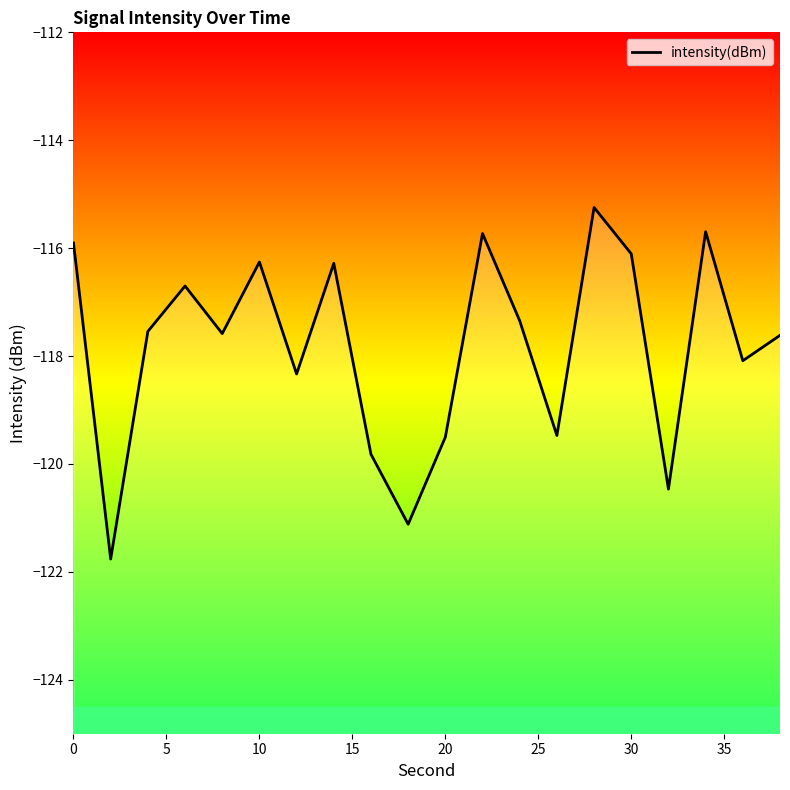

What is the average value?

-117.8